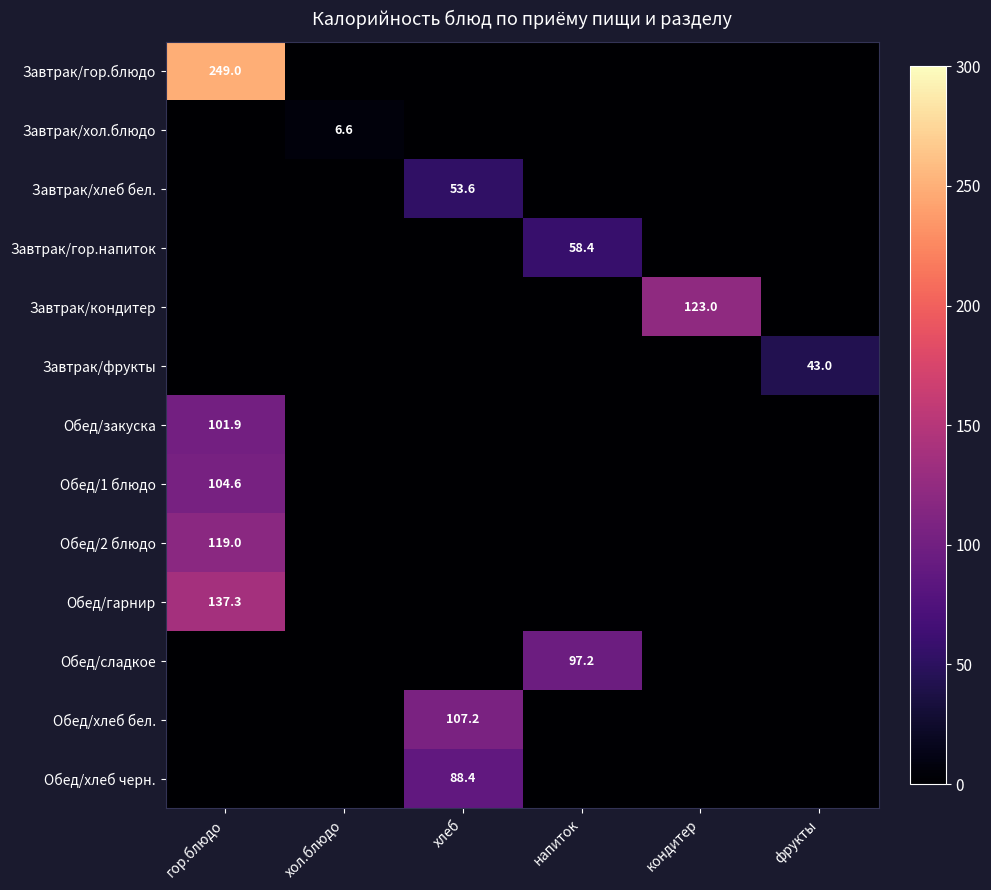

Is it true that Обед/закуска equals 21.8 at гор.блюдо?

False